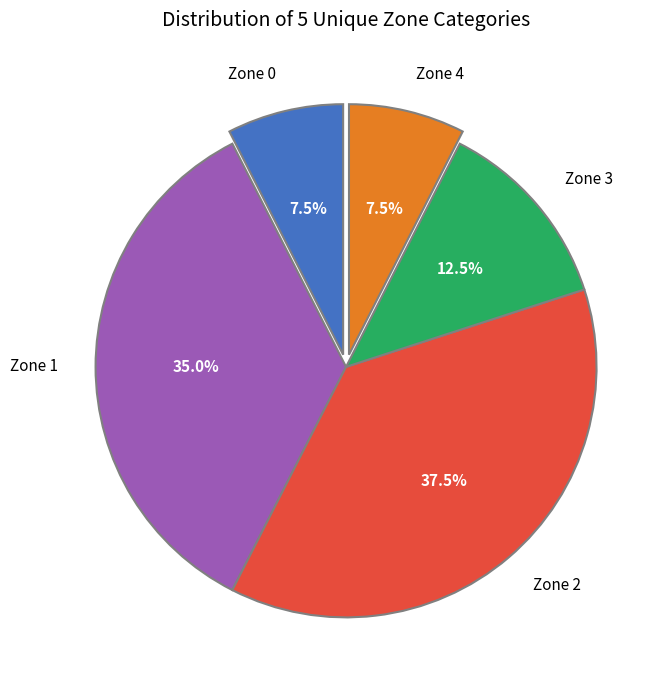

What is the total percentage of Zone 1 and Zone 2?

72.5%